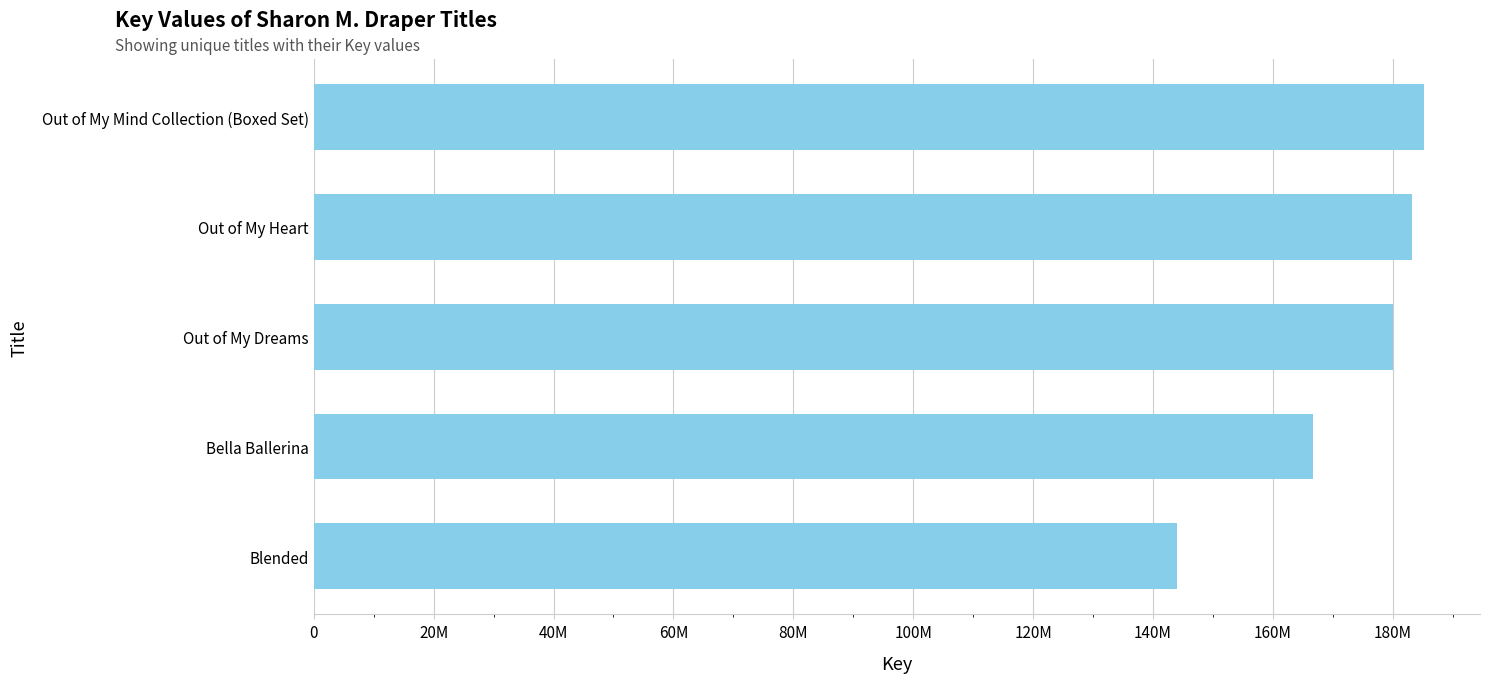

Are the bars horizontal?

Yes